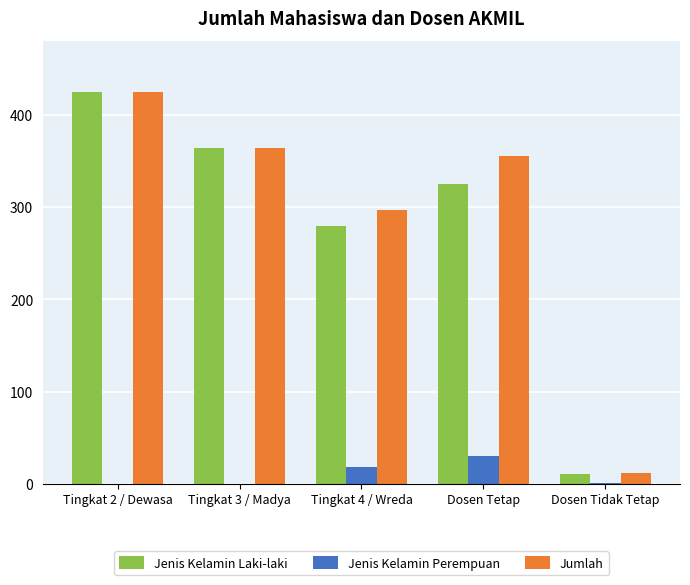

The value of Jenis Kelamin Perempuan at Tingkat 3 / Madya is 19. True or false?

False